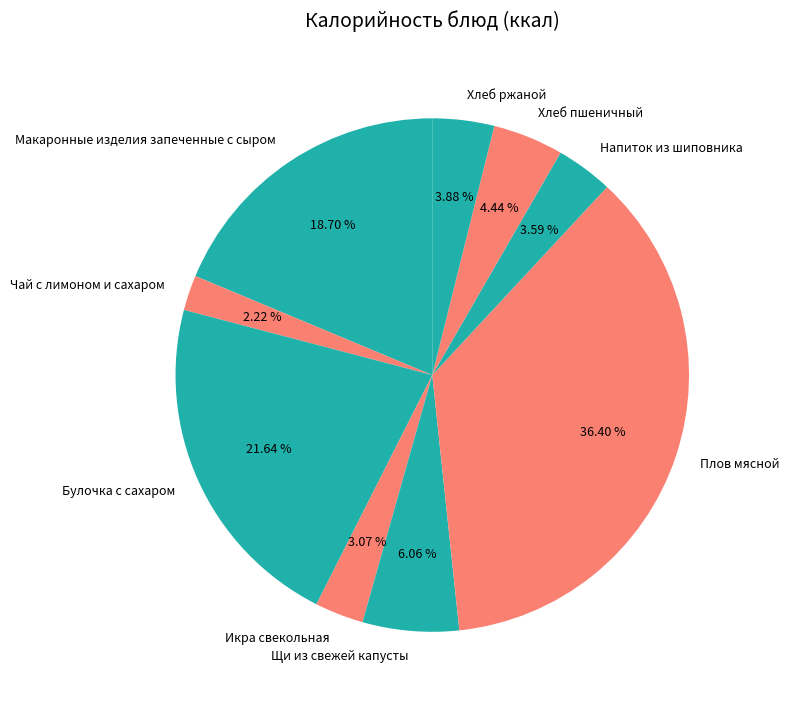

How many segments does this pie chart have?

9